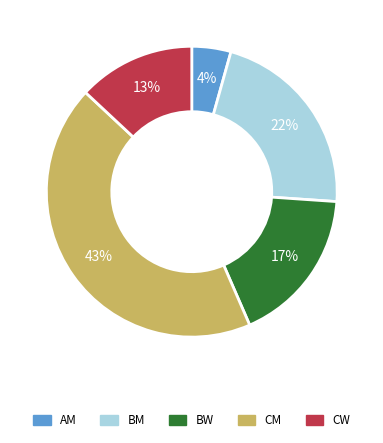

Which category has the smallest portion of the pie?

AM